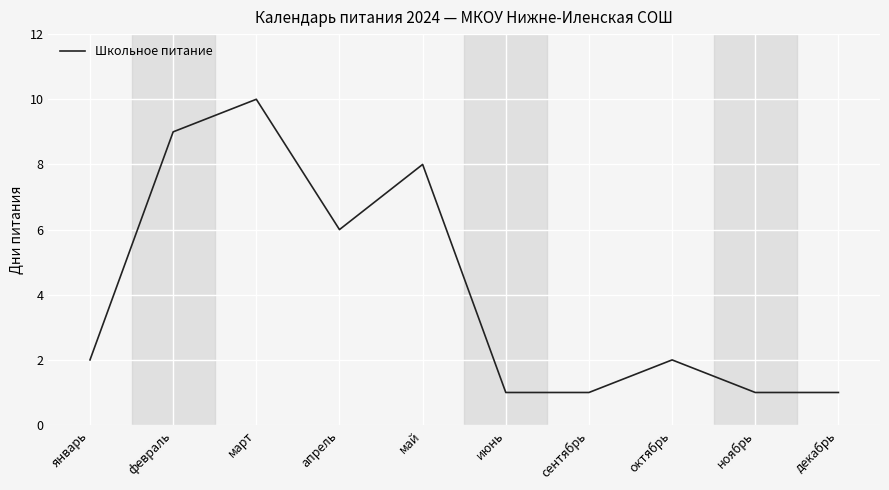

Approximately how many times larger is the value at май compared to сентябрь?

8.0